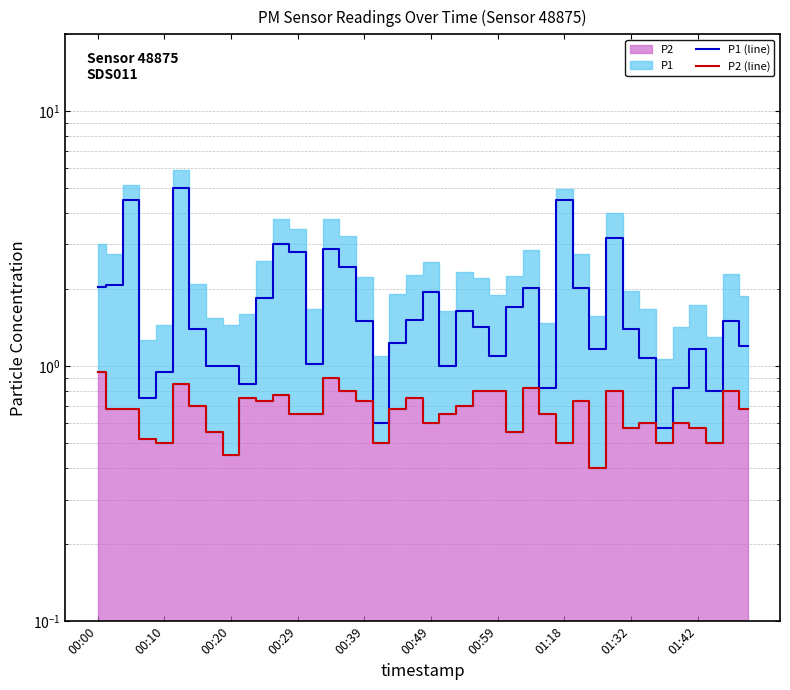

Reading right to left, transcribe all the data shown in this chart.

P1 (line): 1.2	1.5	0.8	1.2	0.8	0.6	1.1	1.4	3.2	1.2	2.0	4.5	0.8	2.0	1.7	1.1	1.4	1.6	1.0	1.9	1.5	1.2	0.6	1.5	2.5	2.9	1.0	2.8	3.0	1.9	0.8	1.0	1.0	1.4	5.0	0.9	0.8	4.5	2.1	2.0
P2 (line): 0.7	0.8	0.5	0.6	0.6	0.5	0.6	0.6	0.8	0.4	0.7	0.5	0.7	0.8	0.6	0.8	0.8	0.7	0.7	0.6	0.8	0.7	0.5	0.7	0.8	0.9	0.7	0.7	0.8	0.7	0.8	0.5	0.6	0.7	0.8	0.5	0.5	0.7	0.7	0.9